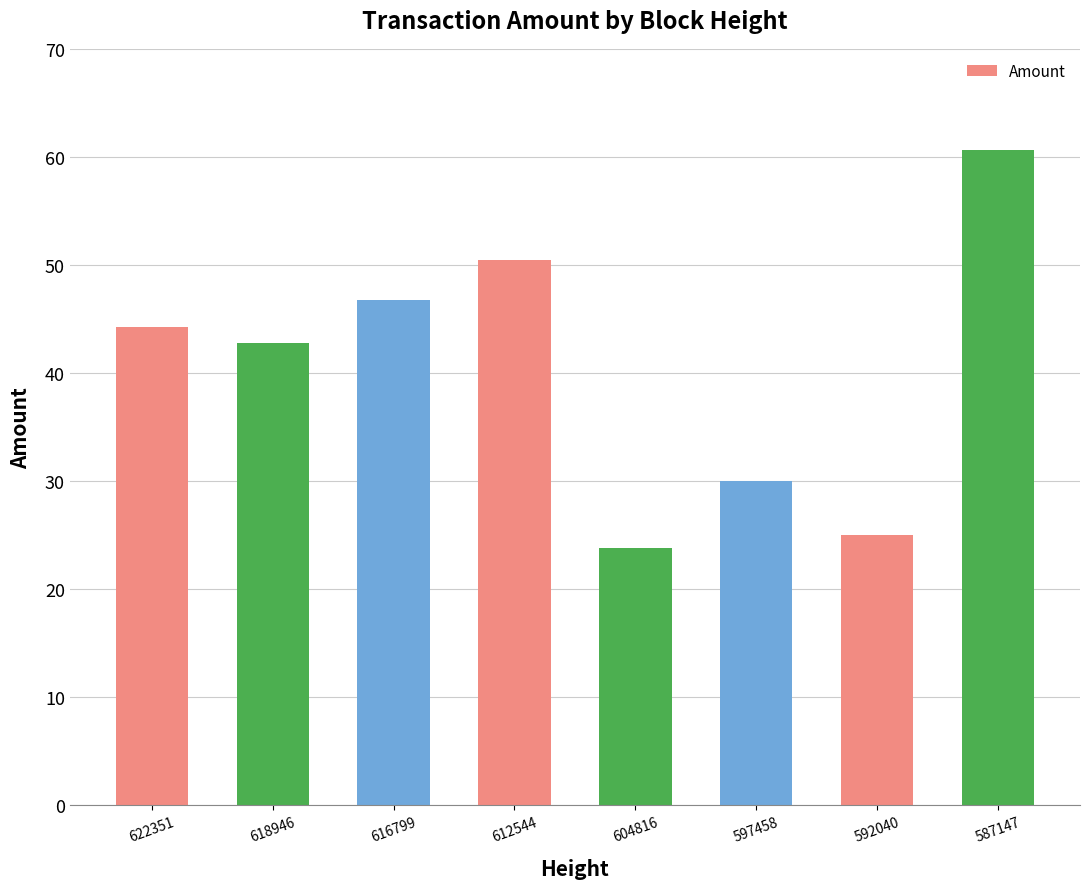

Reading left to right, list all the values displayed in this chart.

44.2	42.7	46.7	50.5	23.8	30.0	25.0	60.6